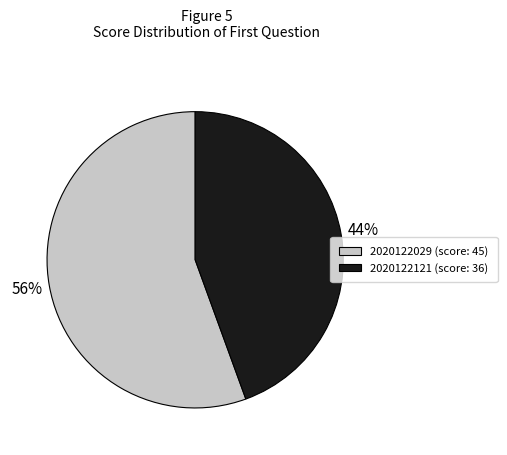

Approximately how many times larger is the value at 2020122121 compared to 2020122029?

0.8